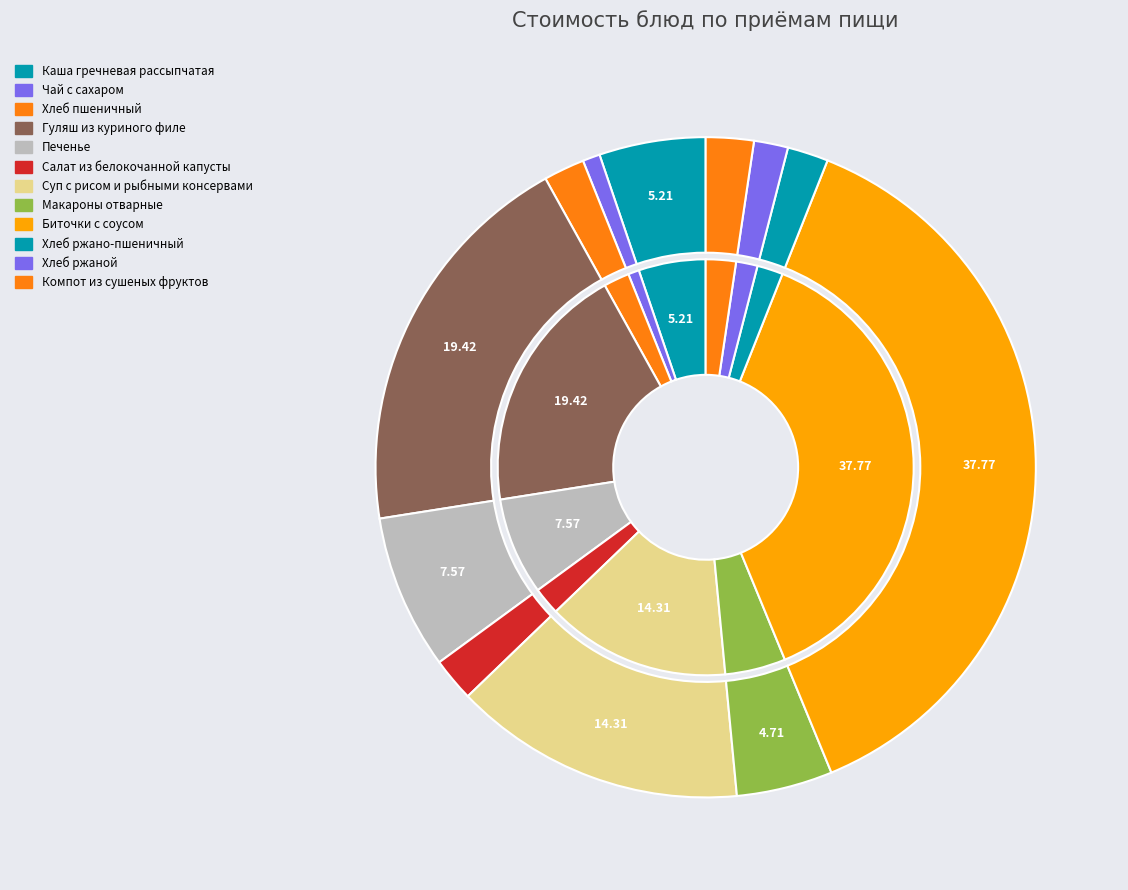

To the nearest percent, what percentage of the pie is Суп с рисом и рыбными консервами?

14%